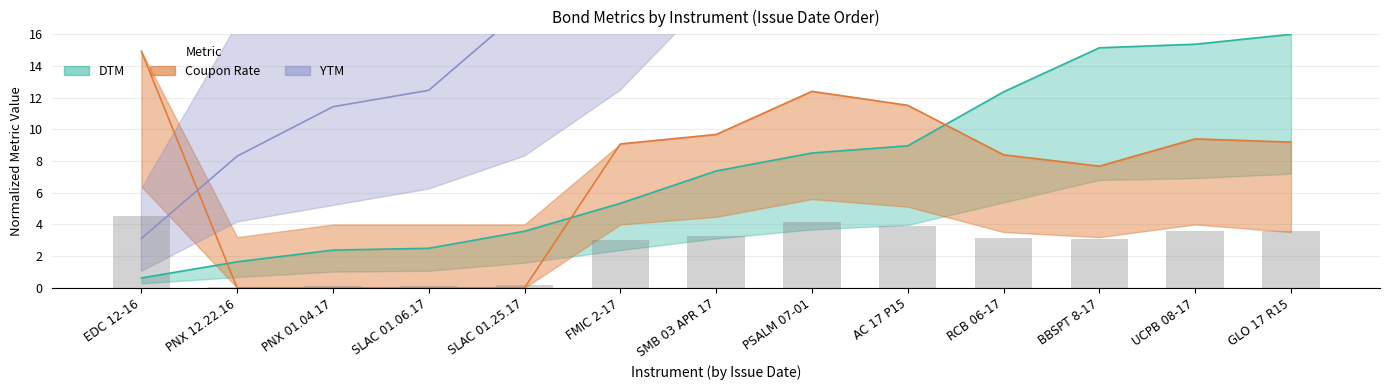

Reading left to right, extract all data points from this chart.

DTM: 0.6	1.6	2.4	2.5	3.6	5.3	7.4	8.5	9.0	12.4	15.1	15.4	16.0
YTM_scaled: 3.1	8.3	11.4	12.5	17.7	27.0	37.4	42.6	44.7	62.3	75.8	76.9	80.0
Coupon Rate: 14.9	0.0	0.0	0.0	0.0	9.1	9.7	12.4	11.5	8.4	7.7	9.4	9.2